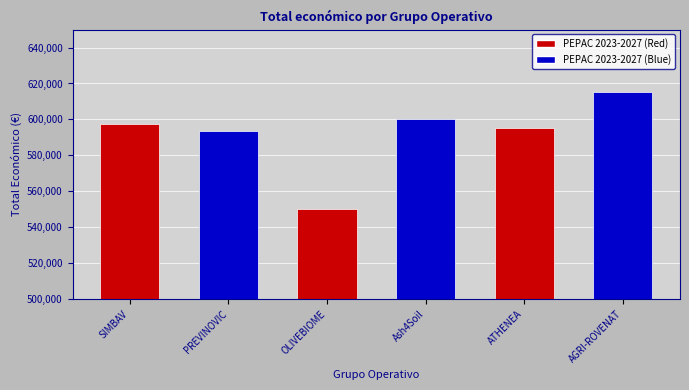

What is the change in value from SIMBAV to AGRI-ROVENAT?

+17724